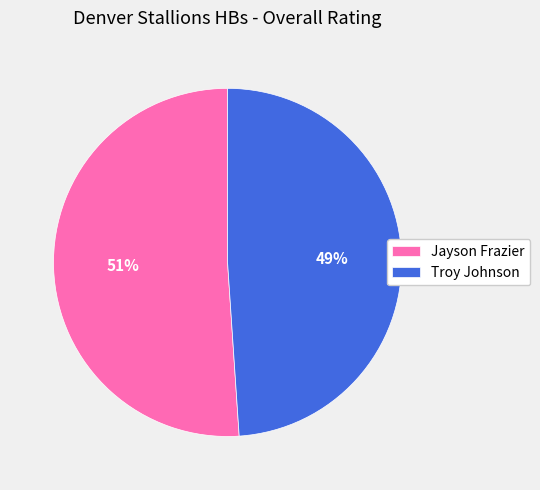

Approximately how many times larger is the value at Jayson Frazier compared to Troy Johnson?

1.0